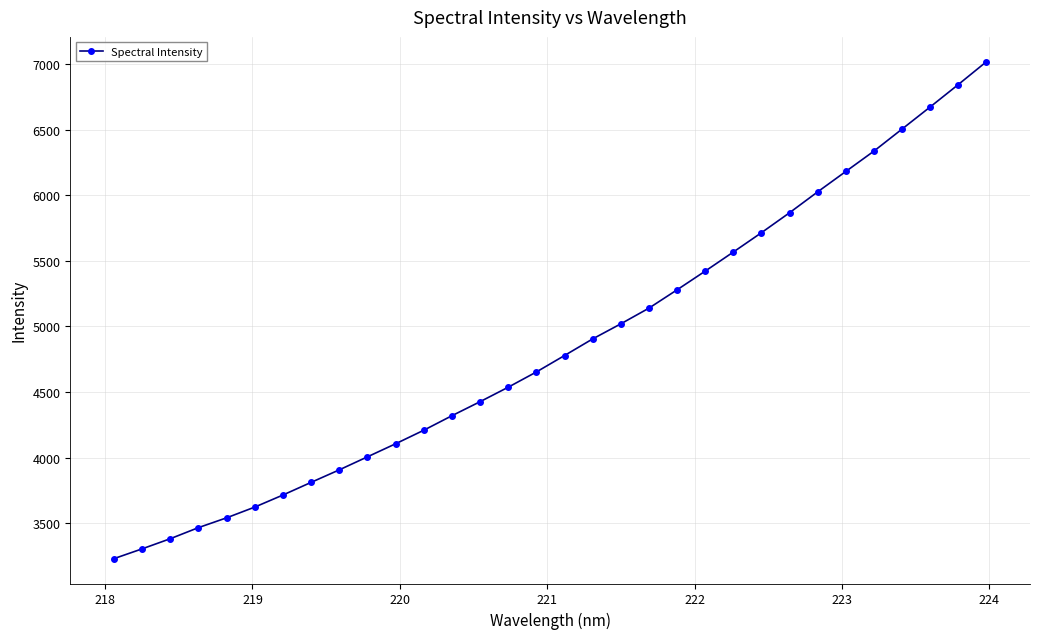

What is the maximum value shown in the chart?

7017.6